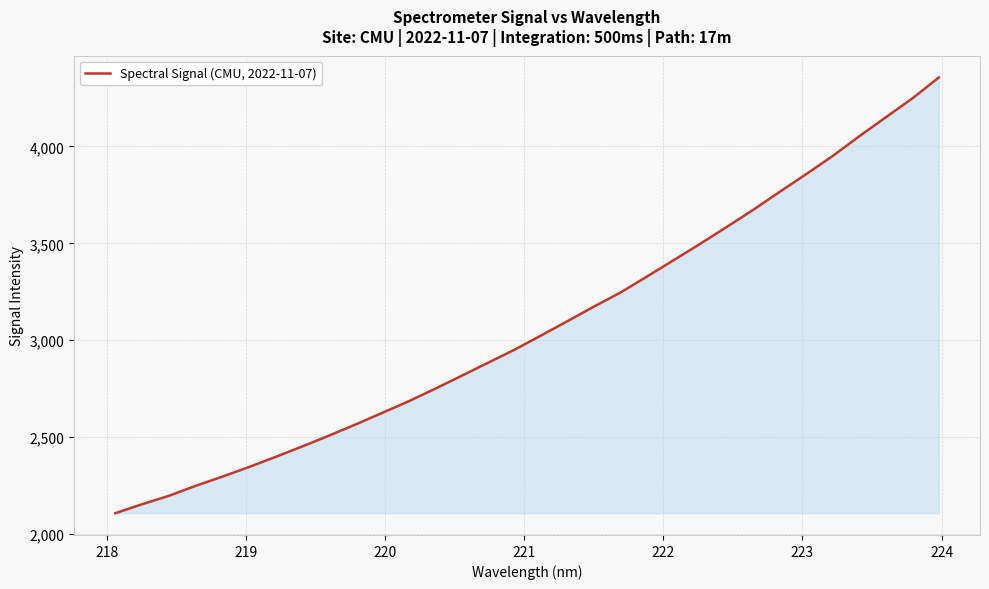

What is the difference between the maximum and minimum values?

2249.2